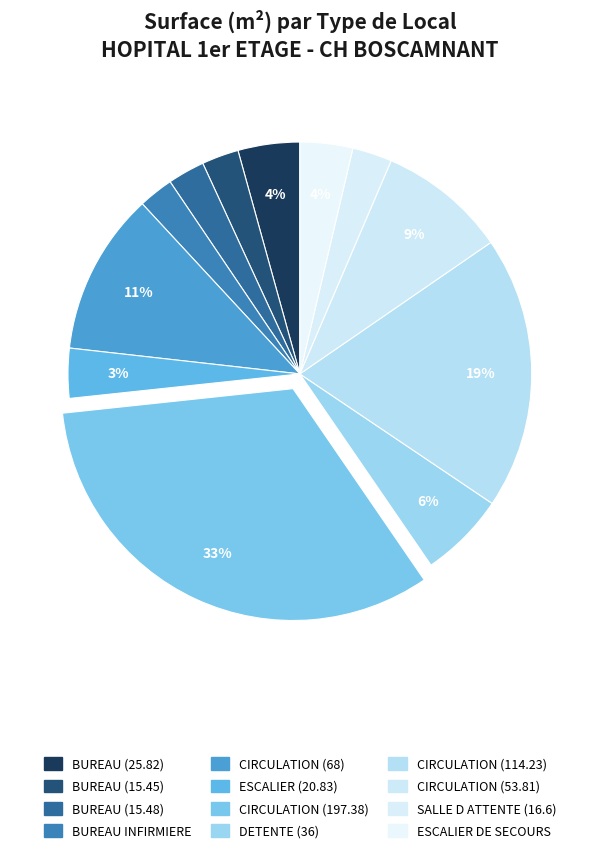

True or false: DETENTE (36) accounts for 1% of the total.

False